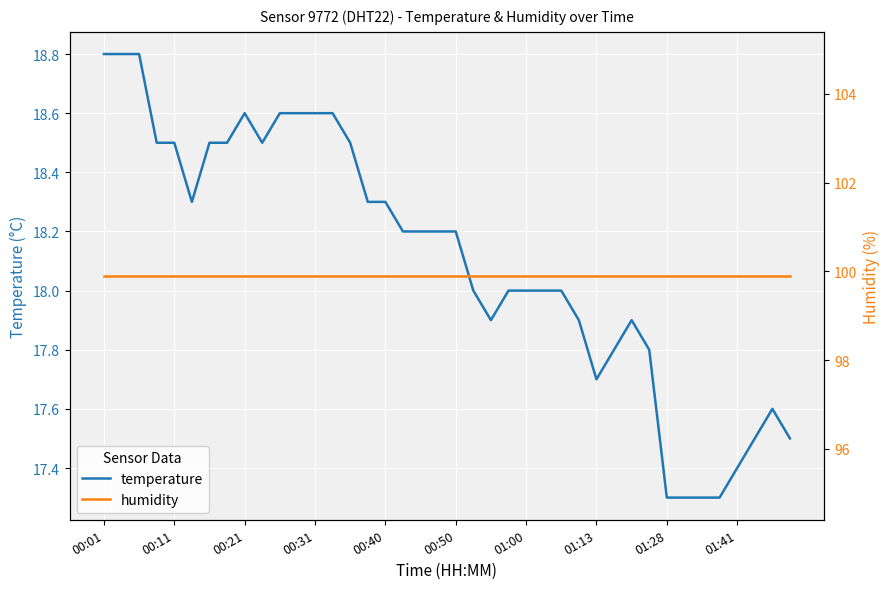

The temperature series shows 18.5 at 00:11. True or false?

True